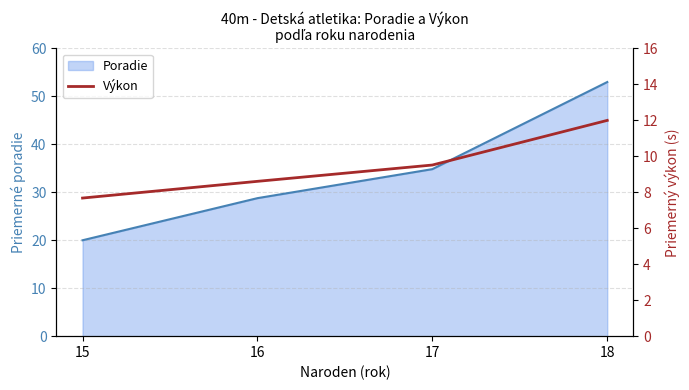

The chart shows a value of 8.6 at 16. True or false?

True